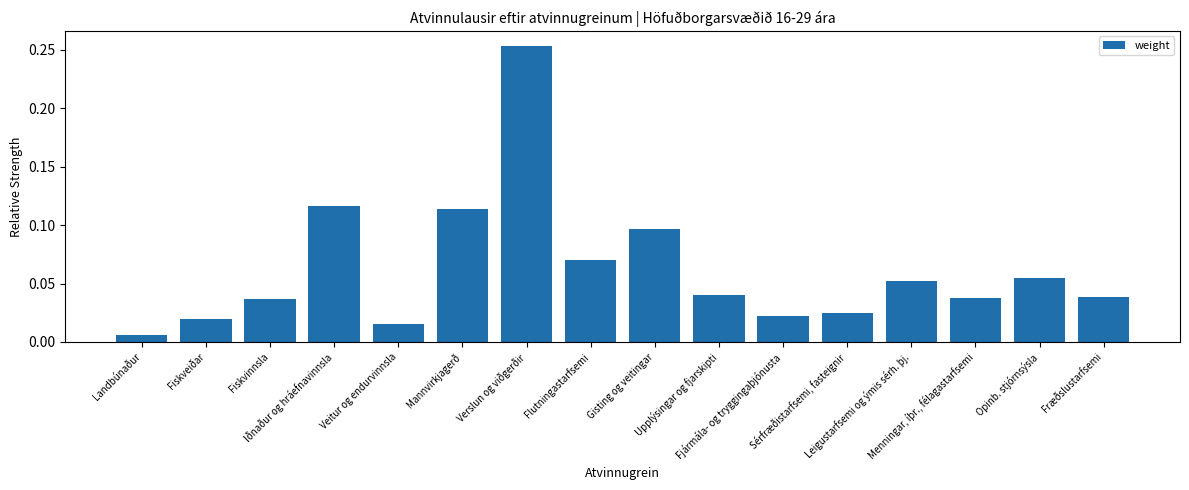

List the labels in order of value, largest first.

Verslun og viðgerðir, Iðnaður og hráefnavinnsla, Mannvirkjagerð, Gisting og veitingar, Flutningastarfsemi, Opinb. stjórnsýsla, Leigustarfsemi og ýmis sérh. þj., Upplýsingar og fjarskipti, Fræðslustarfsemi, Menningar, íþr., félagastarfsemi, Fiskvinnsla, Sérfræðistarfsemi, fasteignir, Fjármála- og tryggingaþjónusta, Fiskveiðar, Veitur og endurvinnsla, Landbúnaður